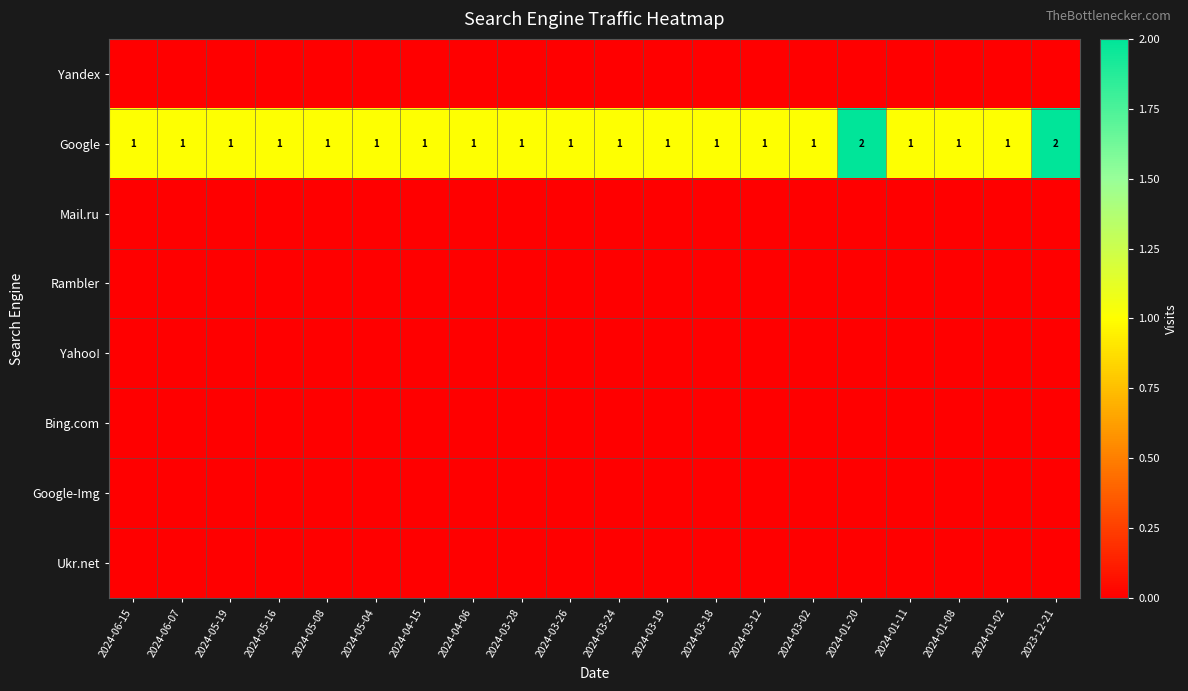

At which category is the sum across all series the highest?

2024-01-20